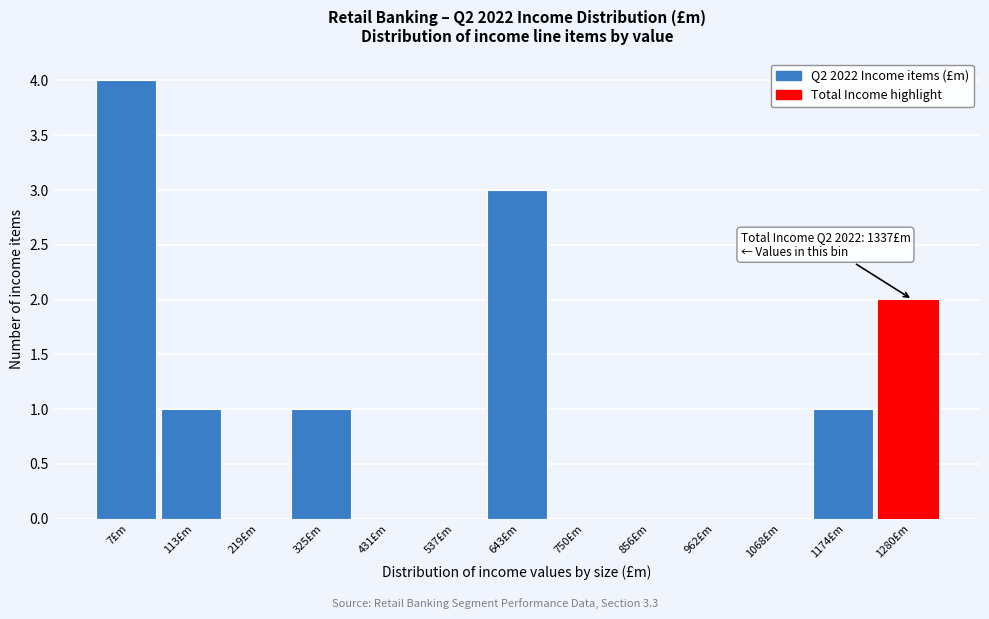

Reading left to right, transcribe all the data shown in this chart.

7£m=4	113£m=1	219£m=0	325£m=1	431£m=0	537£m=0	643£m=3	750£m=0	856£m=0	962£m=0	1068£m=0	1174£m=1	1280£m=2